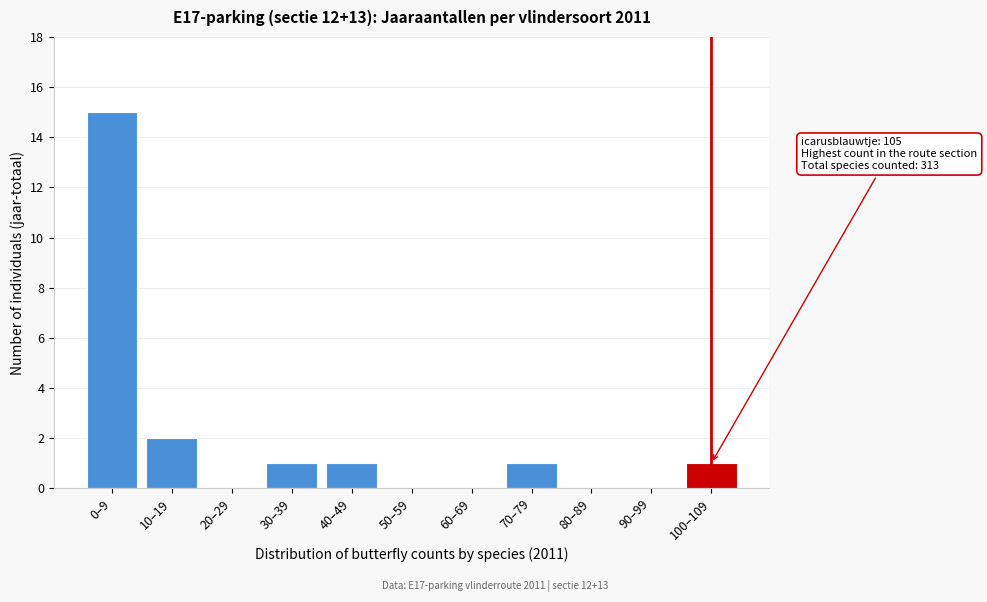

Reading left to right, transcribe all the data shown in this chart.

0–9=15	10–19=2	20–29=0	30–39=1	40–49=1	50–59=0	60–69=0	70–79=1	80–89=0	90–99=0	100–109=1